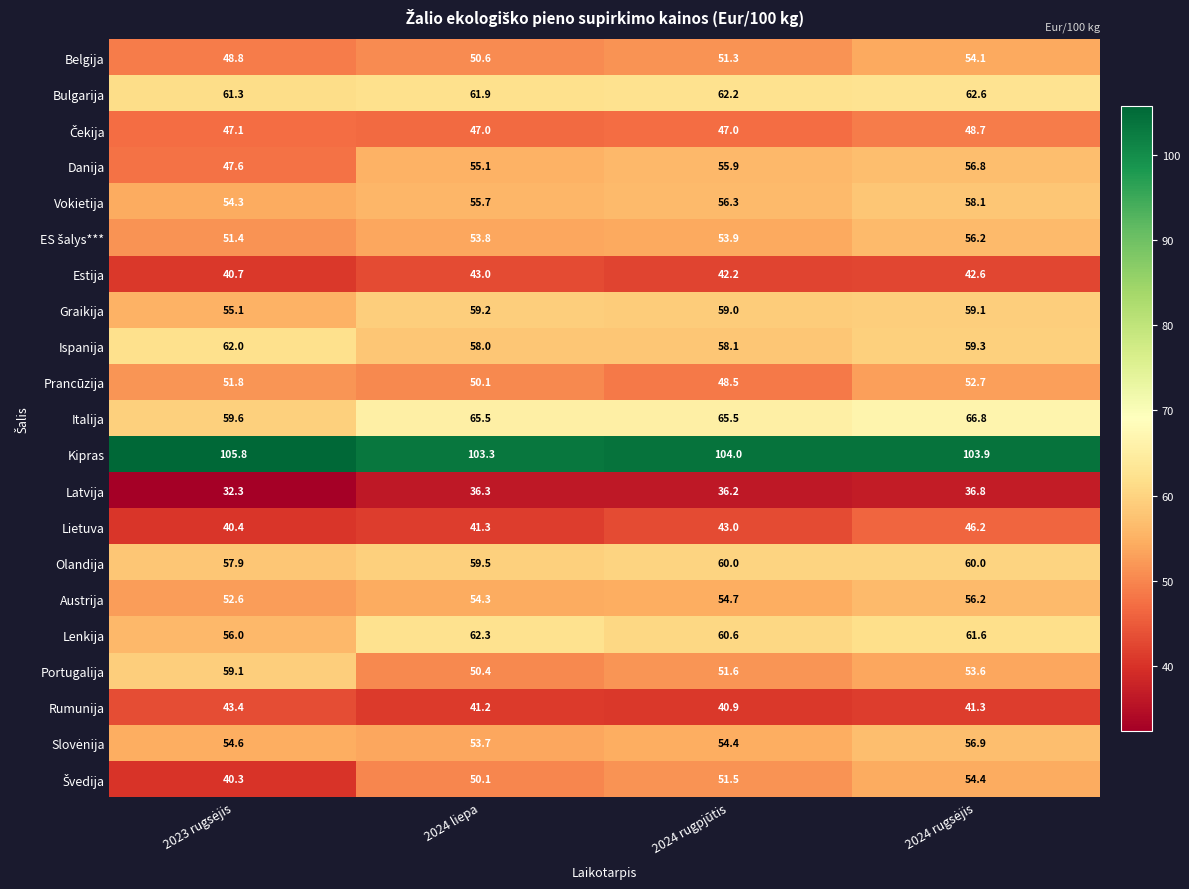

What is the difference between the highest and lowest values at 2024 rugpjūtis?

67.8